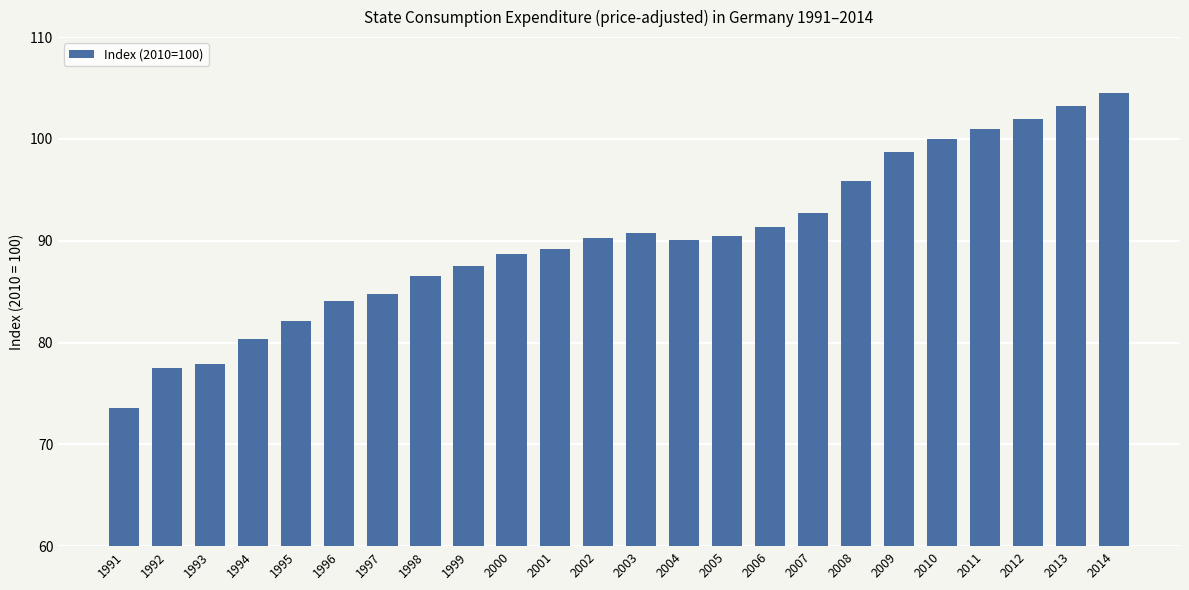

What is the smallest value displayed?

73.6